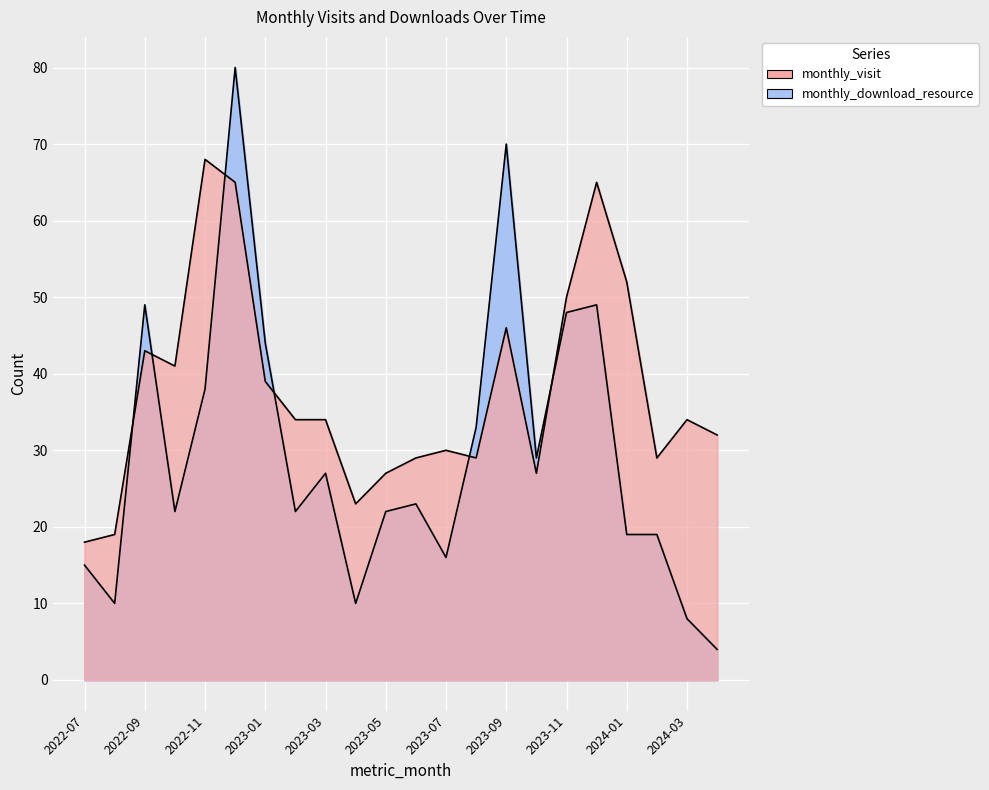

List the series in order of their peak value, lowest first.

monthly_visit, monthly_download_resource